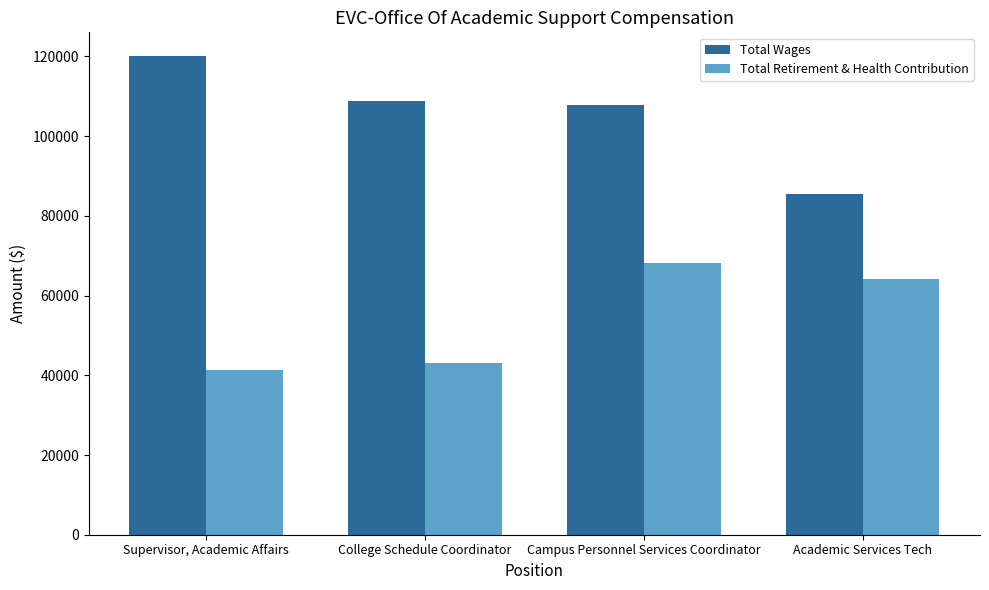

What is the label of the 4th bar from the left?

Academic Services Tech